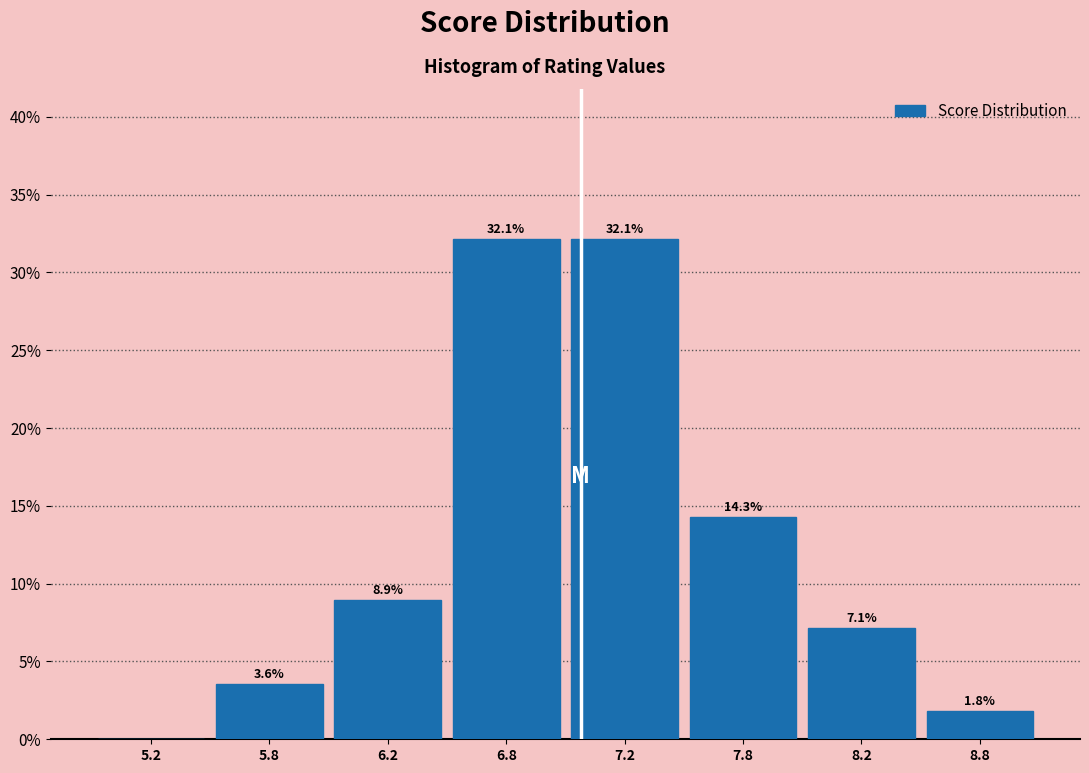

Reading left to right, transcribe all the data shown in this chart.

5.2=0.0	5.8=3.6	6.2=8.9	6.8=32.1	7.2=32.1	7.8=14.3	8.2=7.1	8.8=1.8